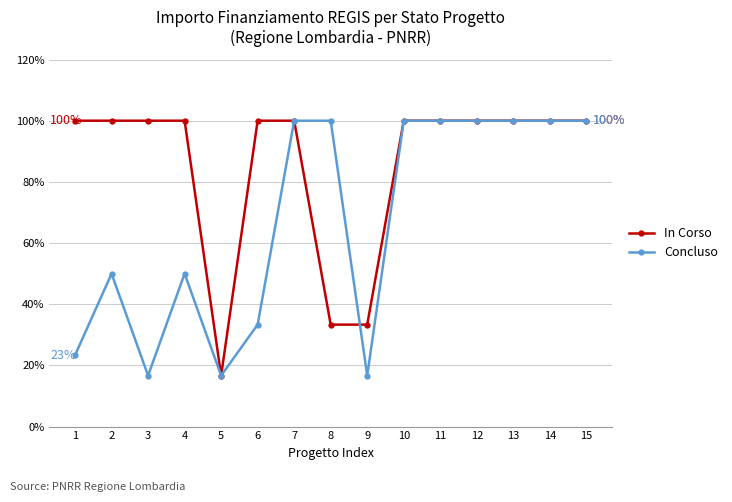

What is the value of the Concluso point at the 2nd from the left?

50.0